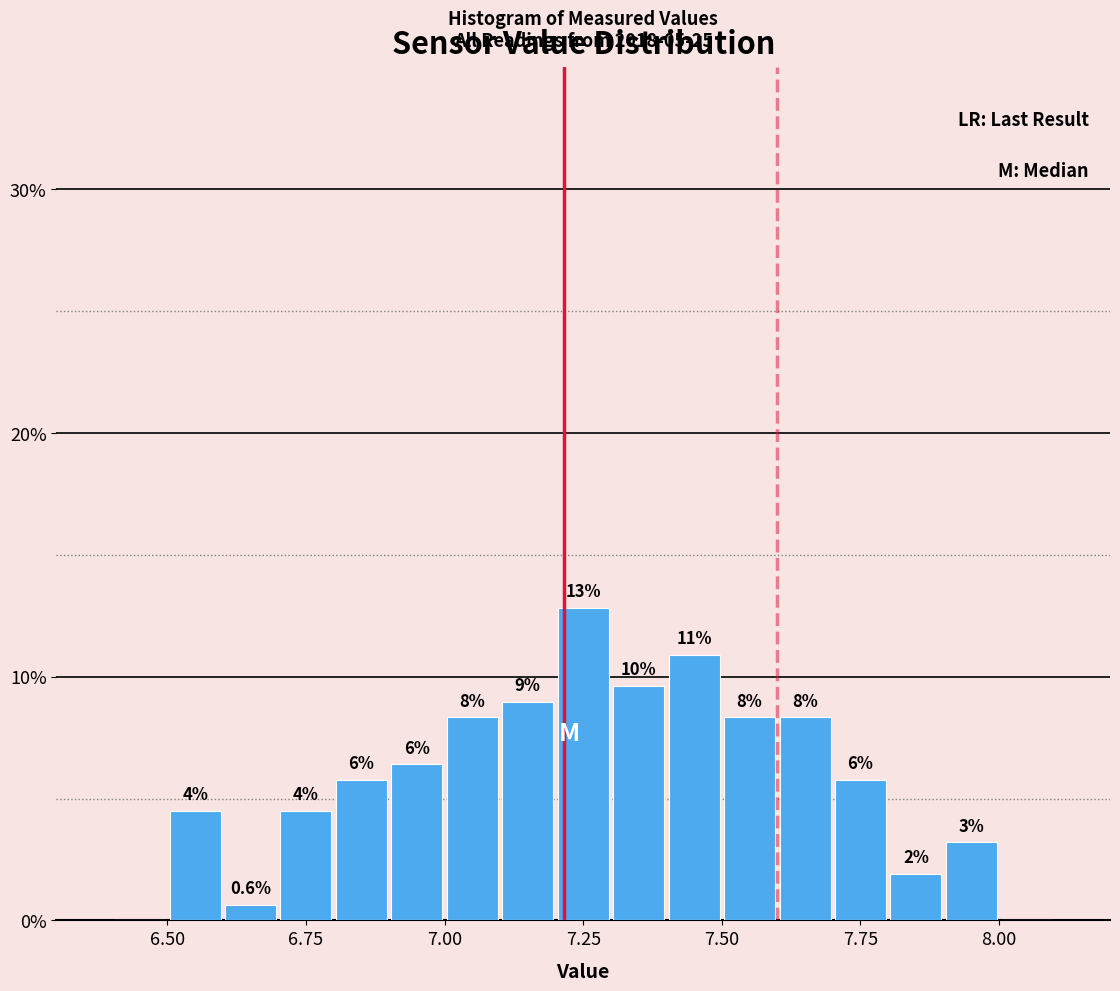

Read against the x-axis, roughly where is the centre of the tallest bar?

7.25